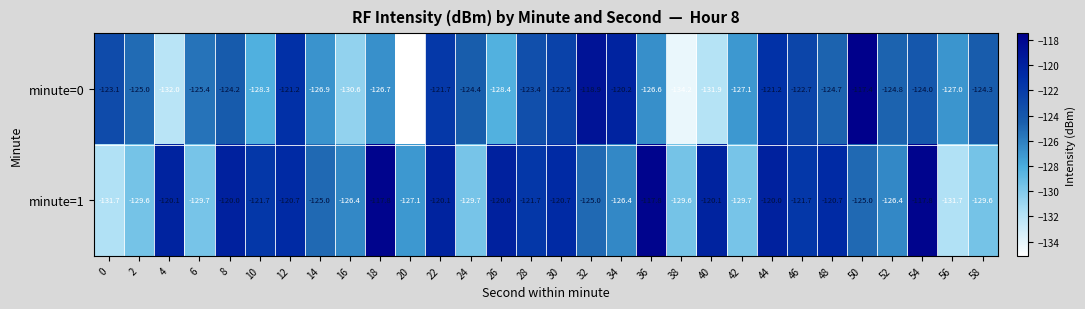

At which category is the sum across all series the highest?

44